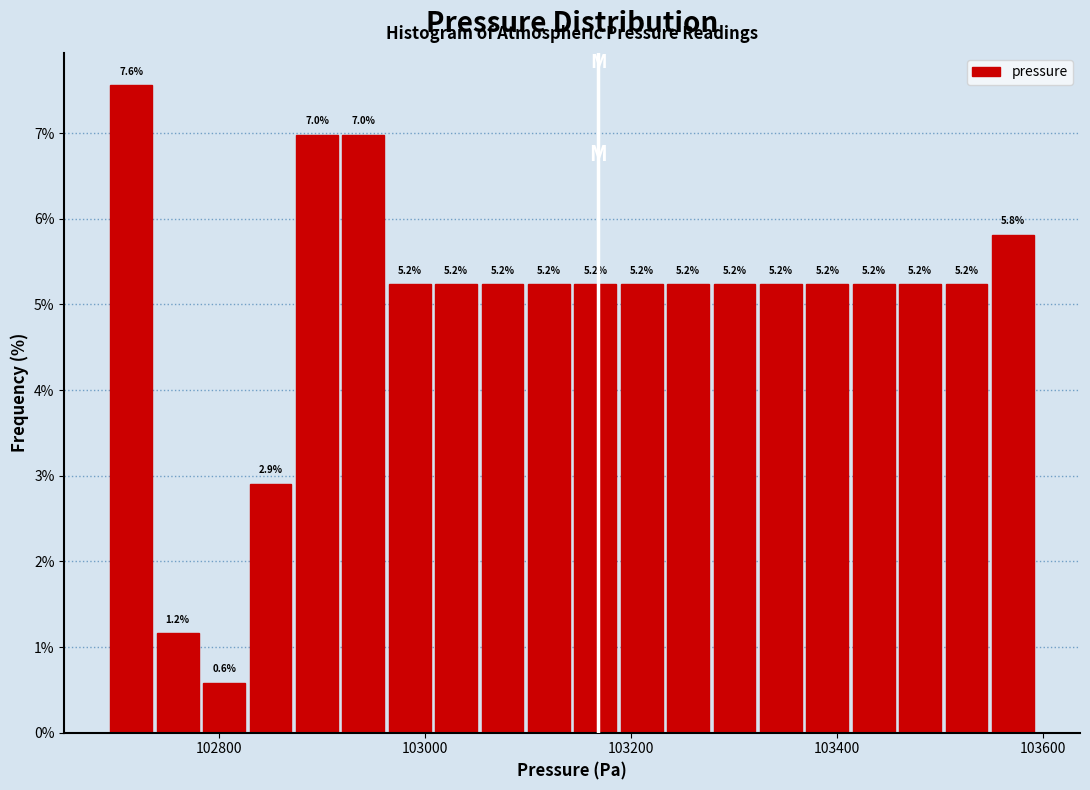

Read against the x-axis, roughly where is the centre of the tallest bar?

102720